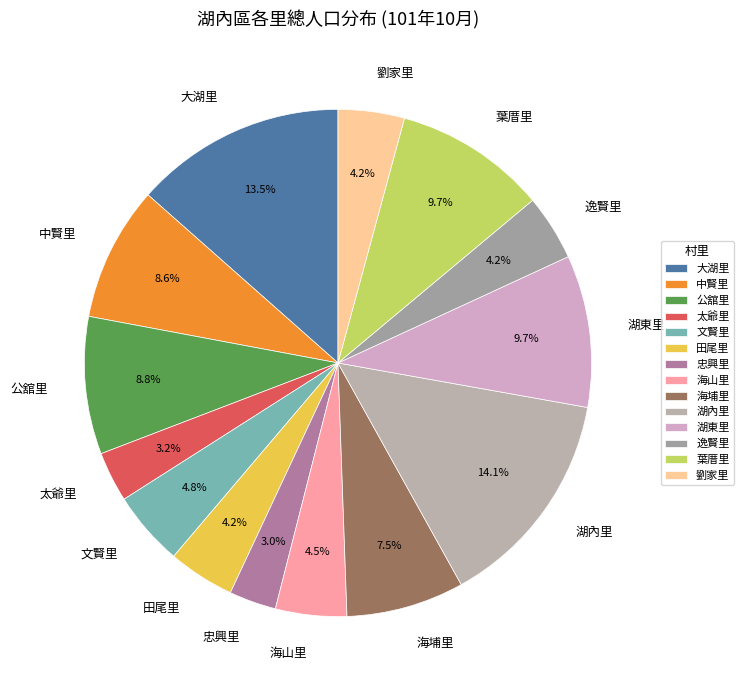

Does 大湖里 account for over 50% of the chart?

No